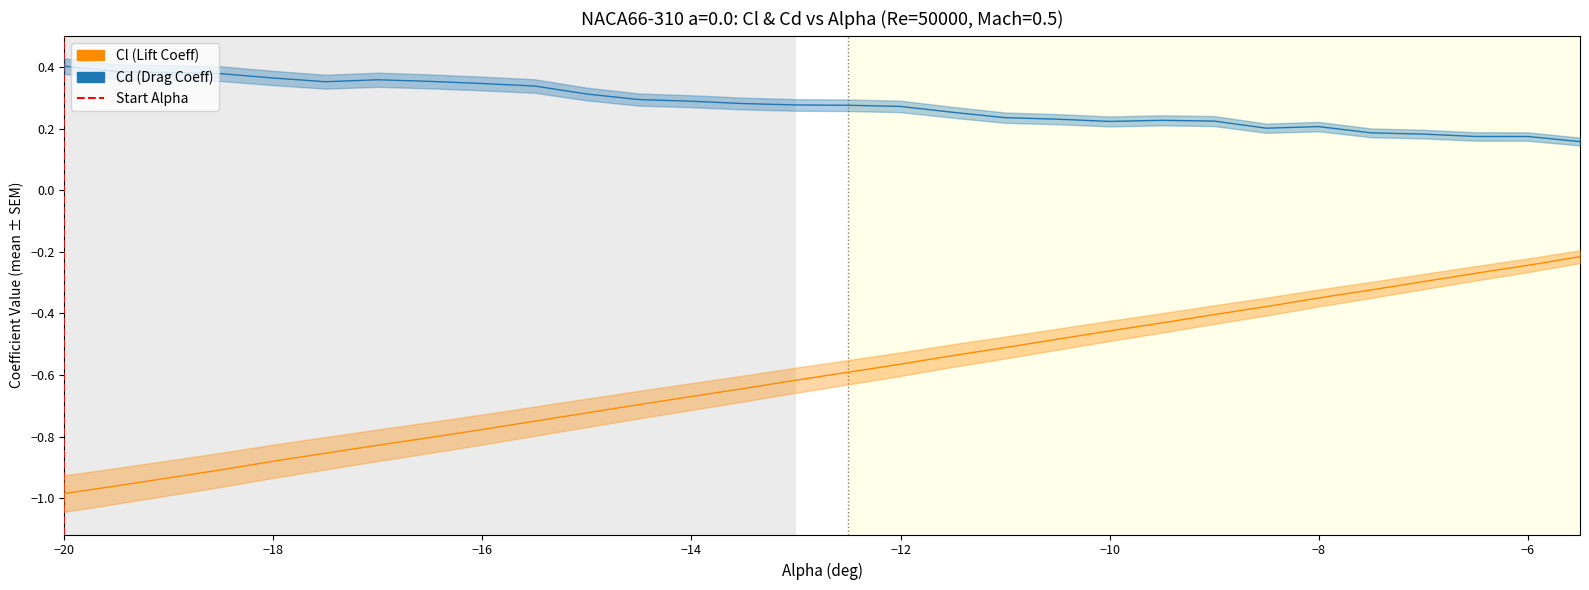

At −16, list the series in order from largest to smallest.

Cd (Drag Coeff), Cl (Lift Coeff)